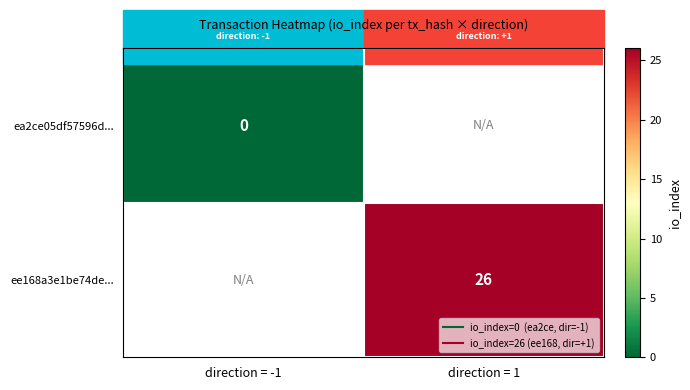

How many distinct data groups are displayed?

2